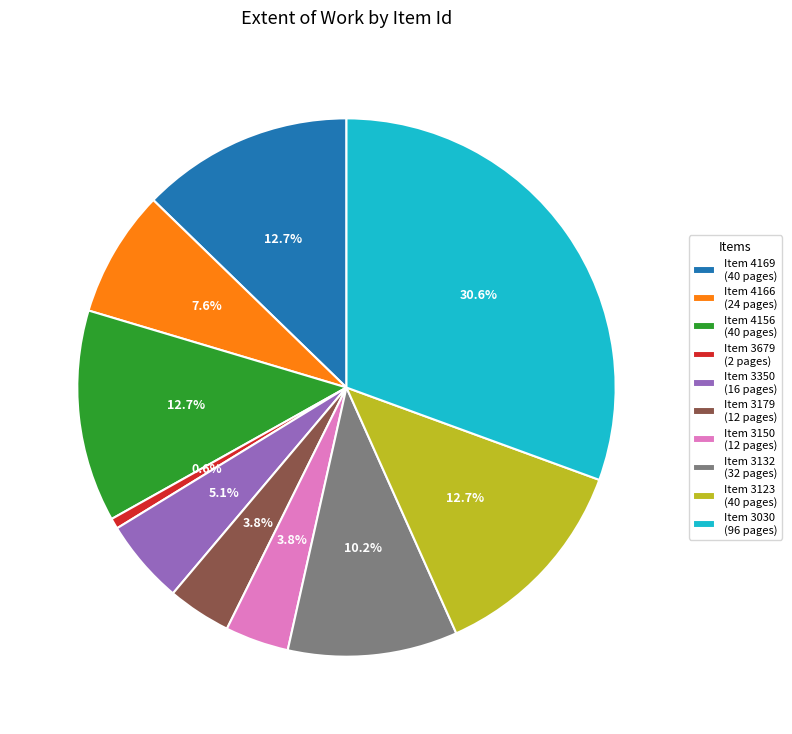

Is there any slice that represents more than half of the pie?

No